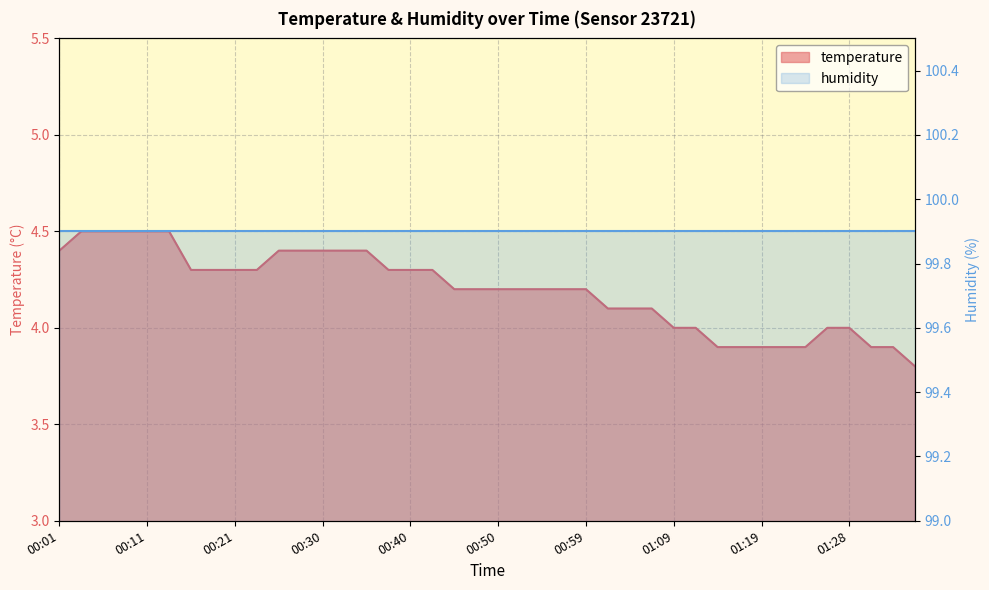

How many data points are less than 4?

8